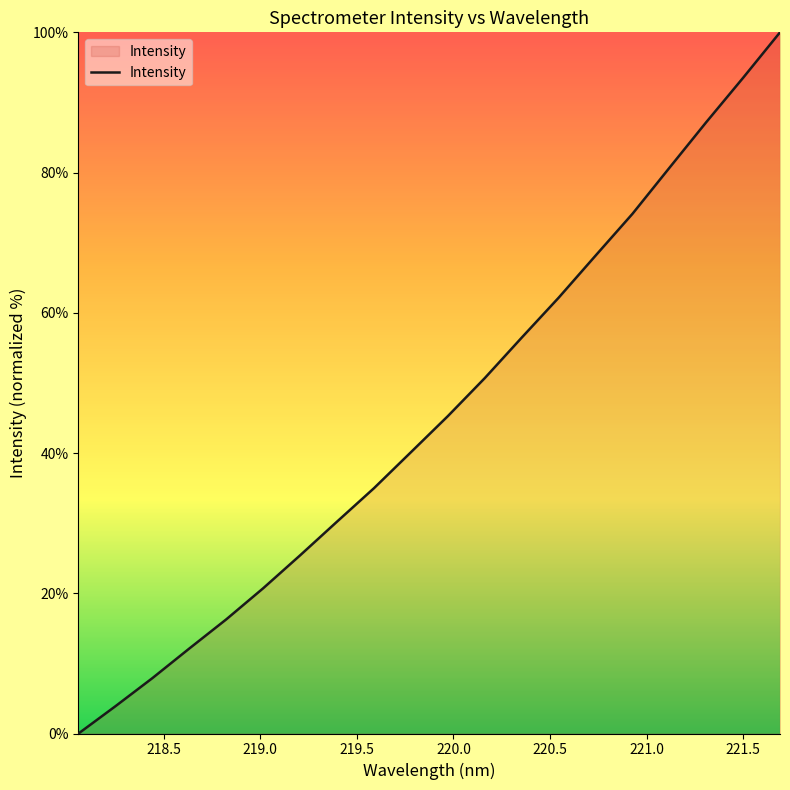

What is the sum of all values?

909.8